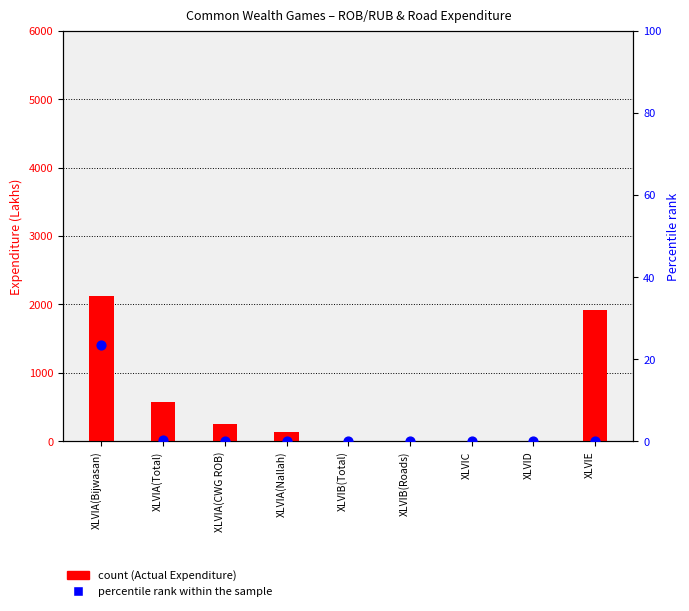

What are all the series names shown in the legend?

Actual Expenditure, Percentile rank within the sample